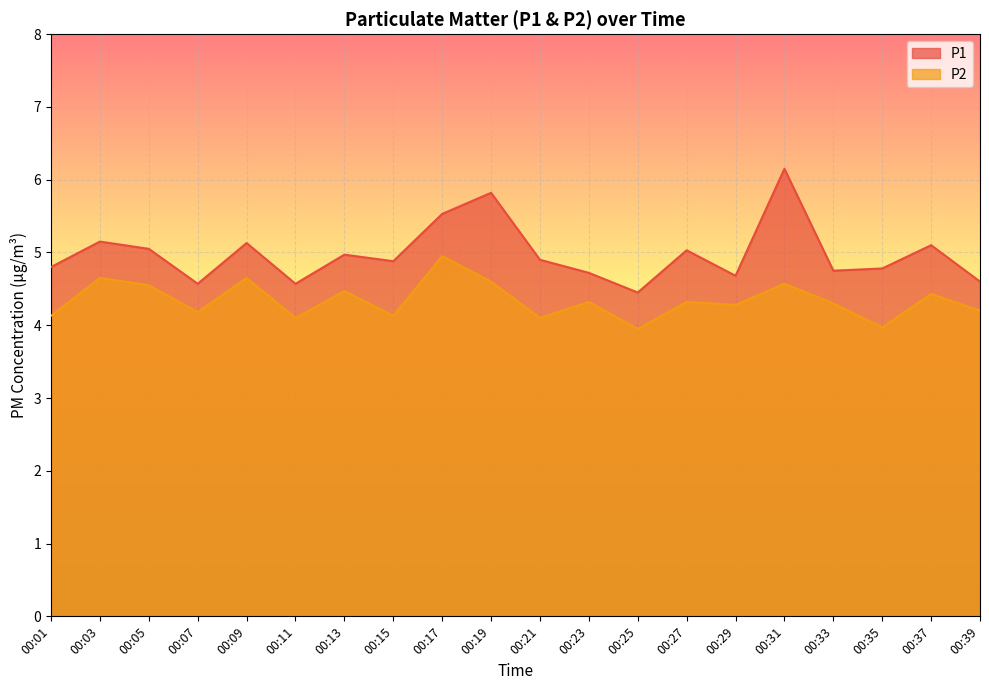

True or false: P2 and P1 cross at least once.

False